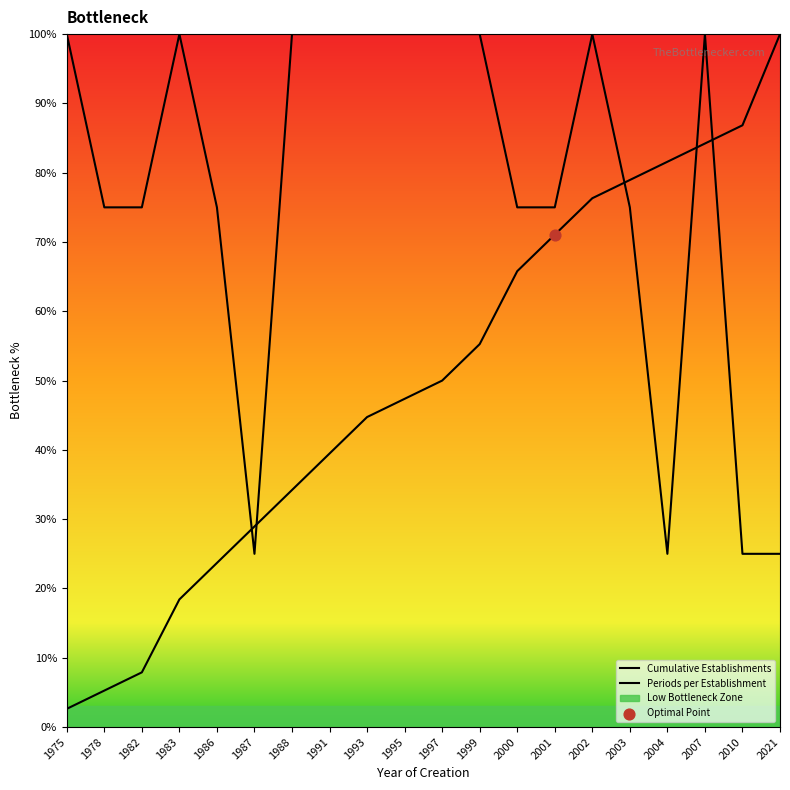

Which series has the largest total across all categories?

Periods per Establishment